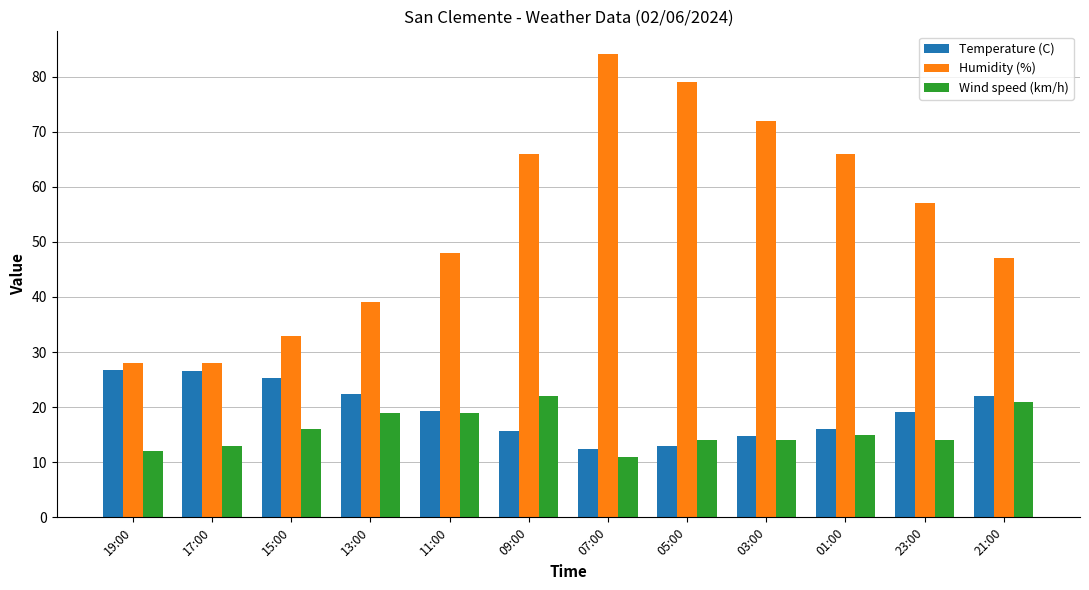

How many groups of bars are there?

12